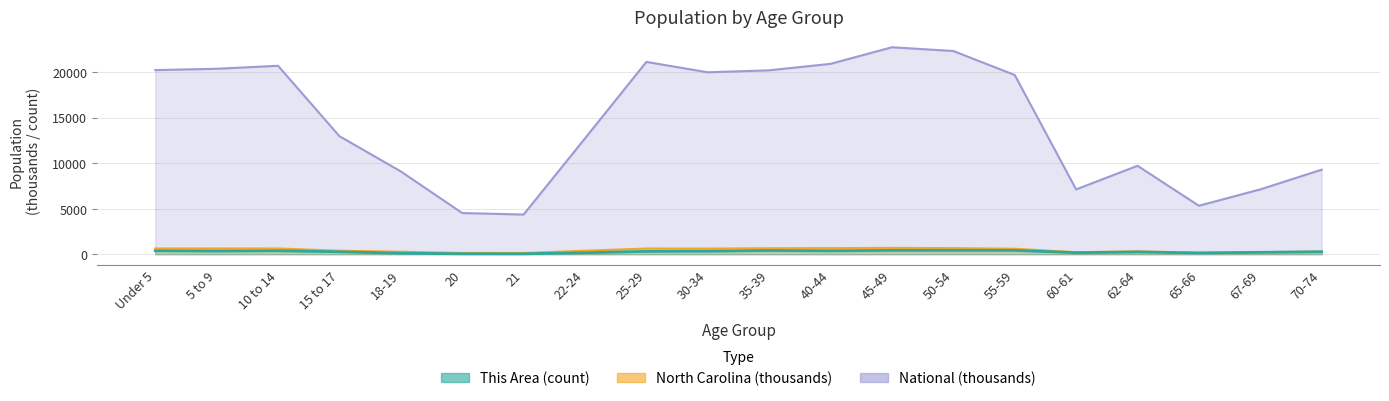

What is the value of the This Area point at the 8th from the left?

166.0